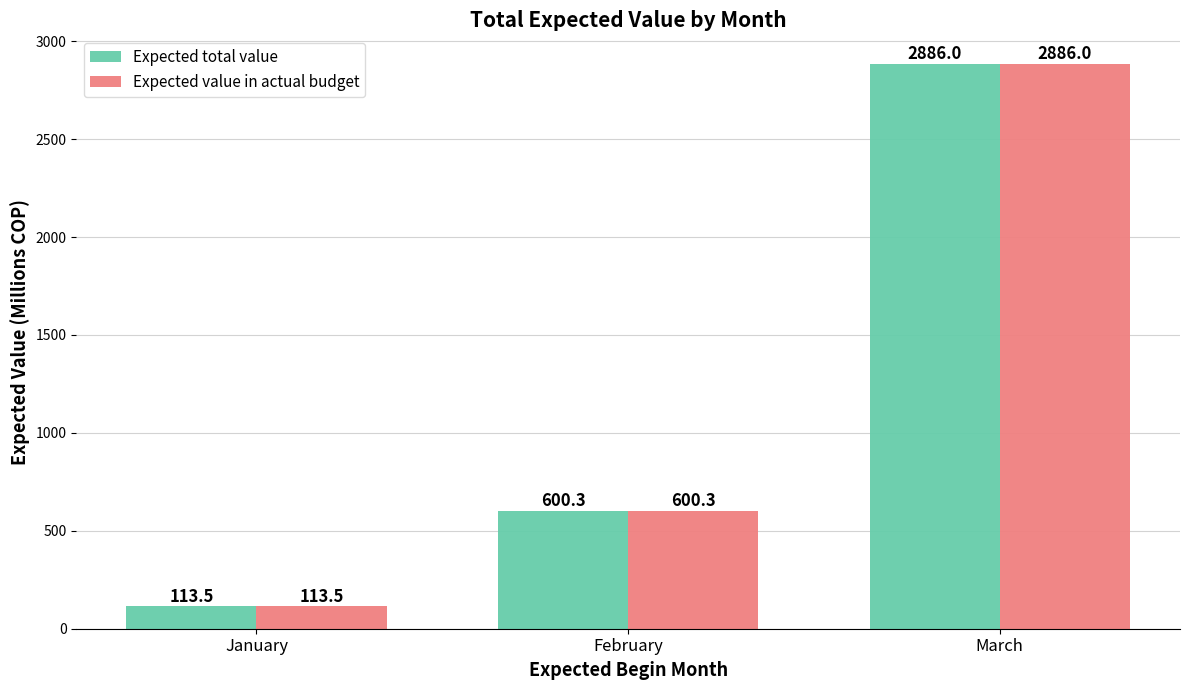

How many categories are shown in the chart?

3